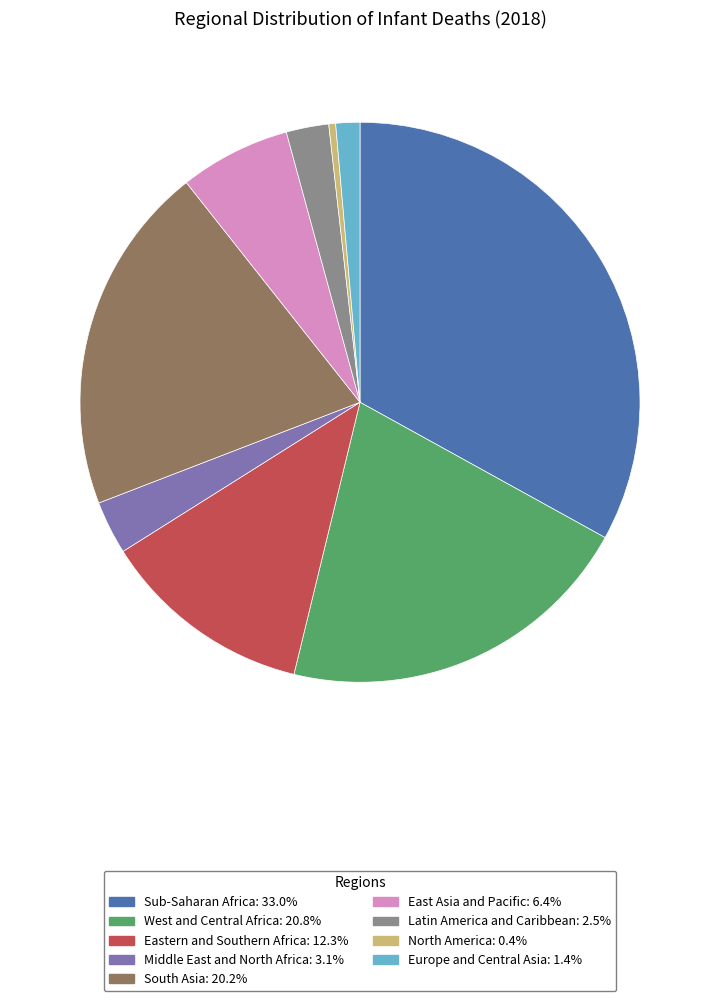

Is it true that East Asia and Pacific is 1% of the pie?

False